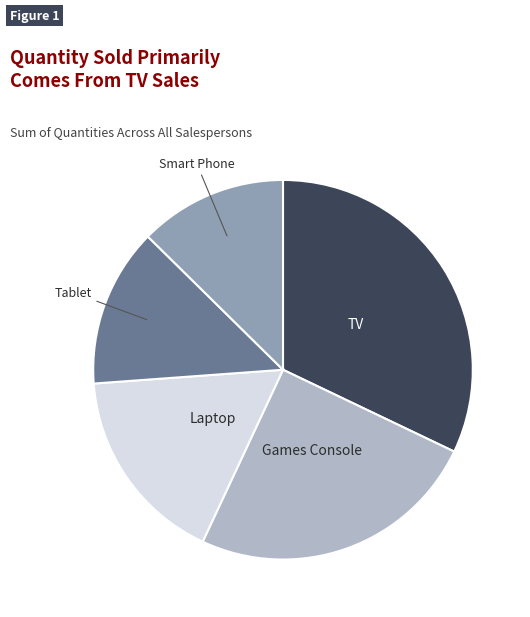

Does any single category account for the majority?

No